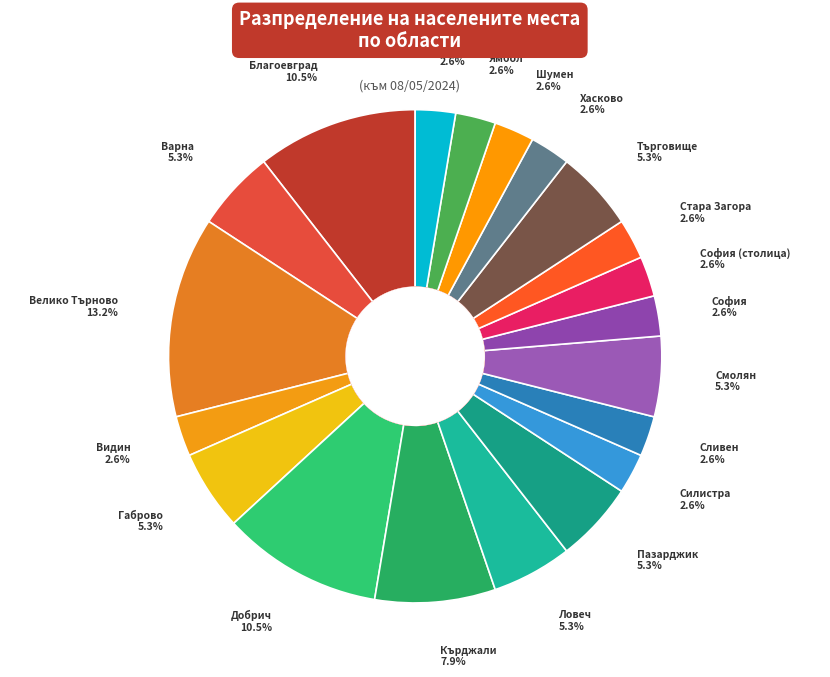

How many segments does this pie chart have?

20